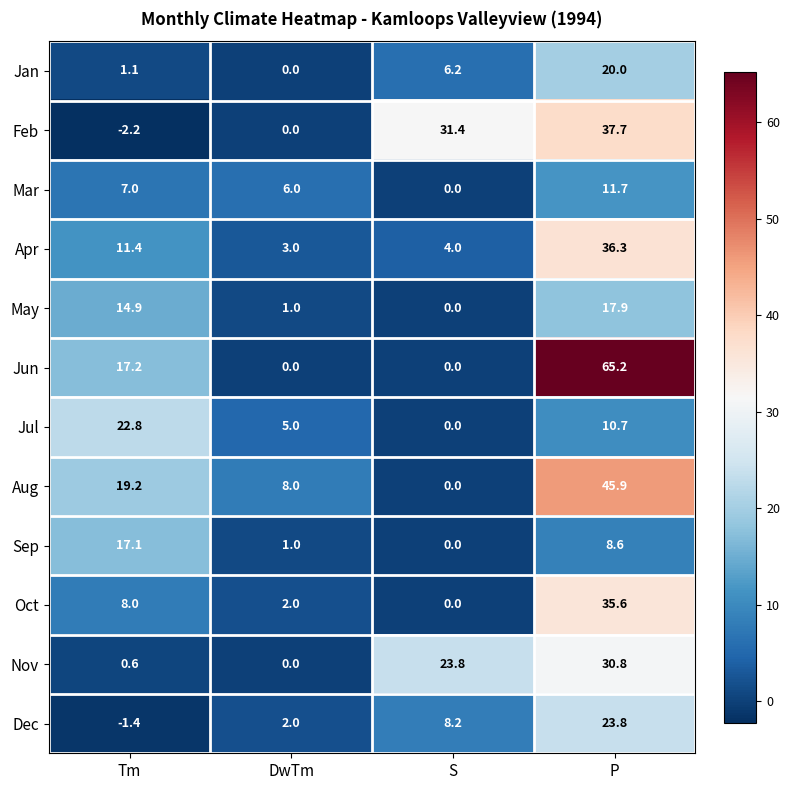

What is the difference between the highest and lowest values at P?

56.6